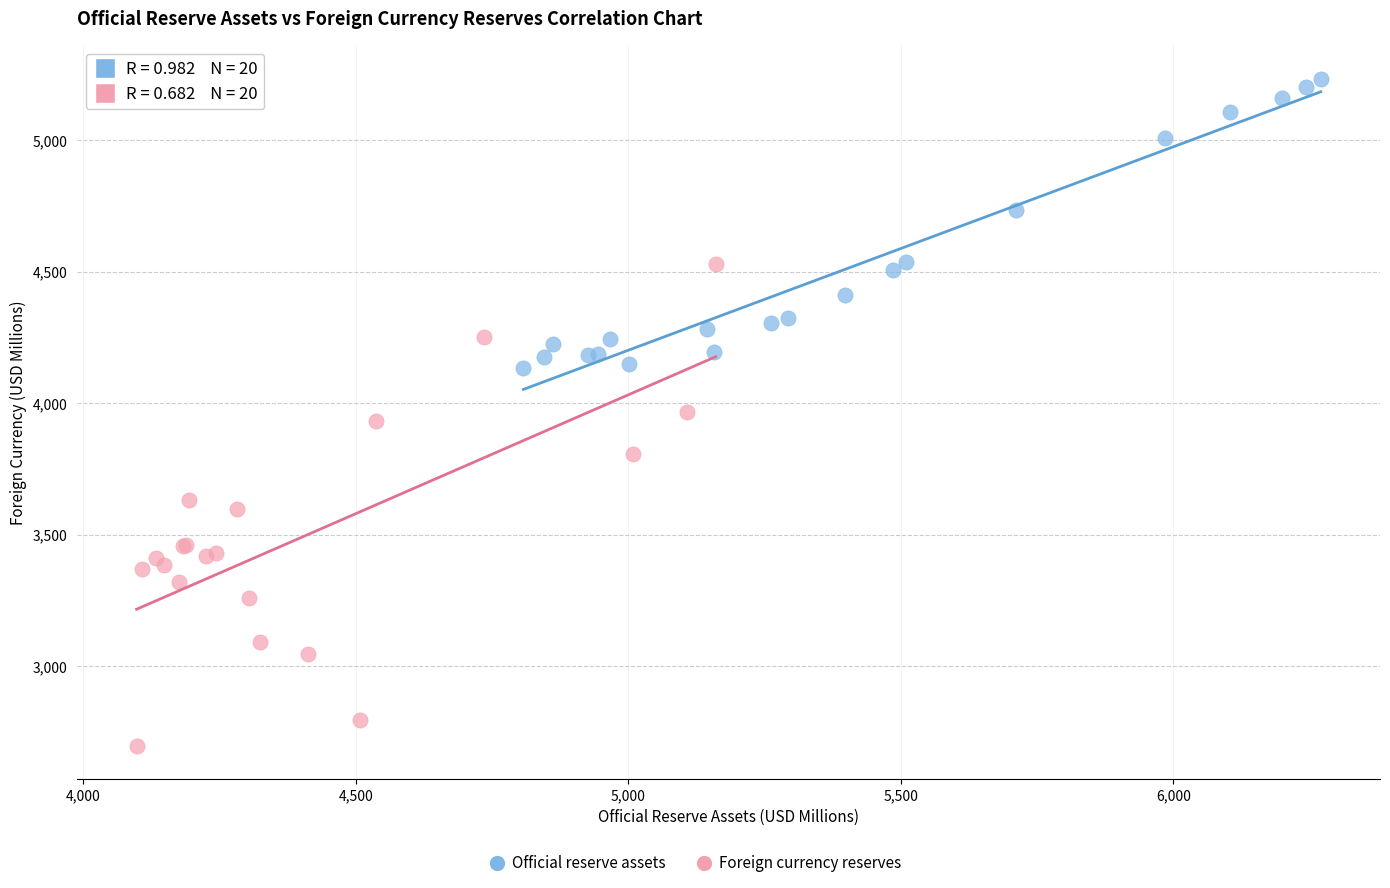

Which series has the widest spread of Y values?

Foreign currency reserves